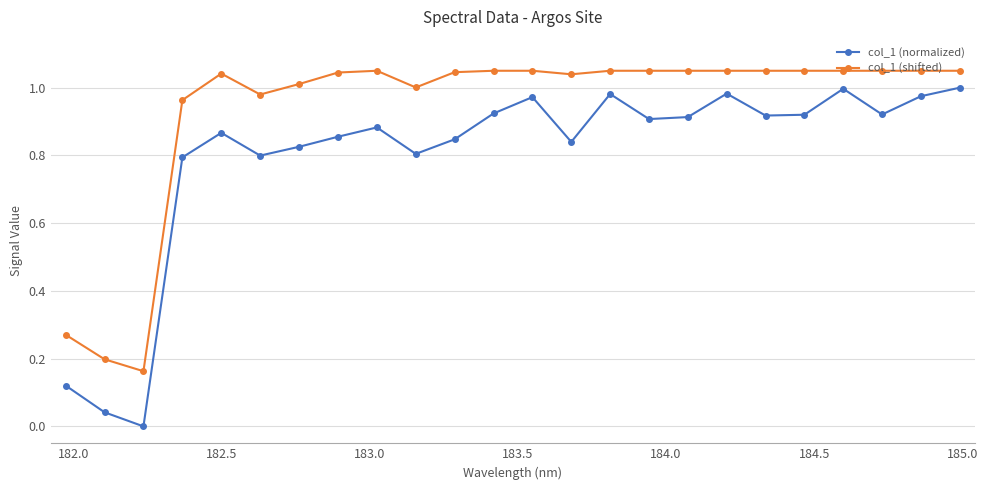

True or false: col_1 (normalized) has more than 2 interior local peaks.

True